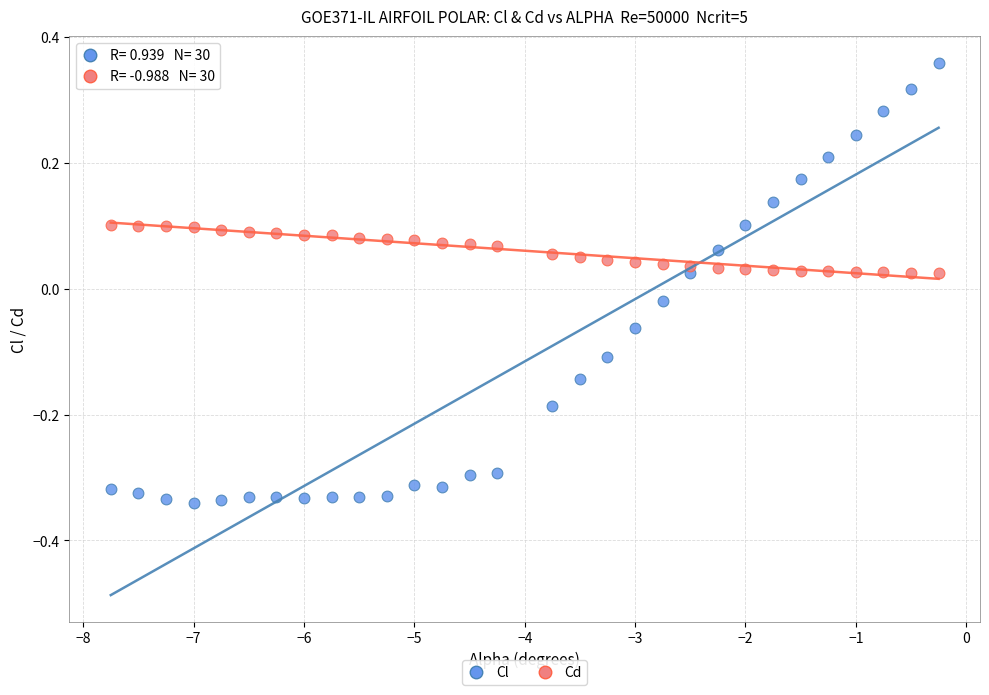

Across all data points, what is the range of Y values (max minus min)?

0.7